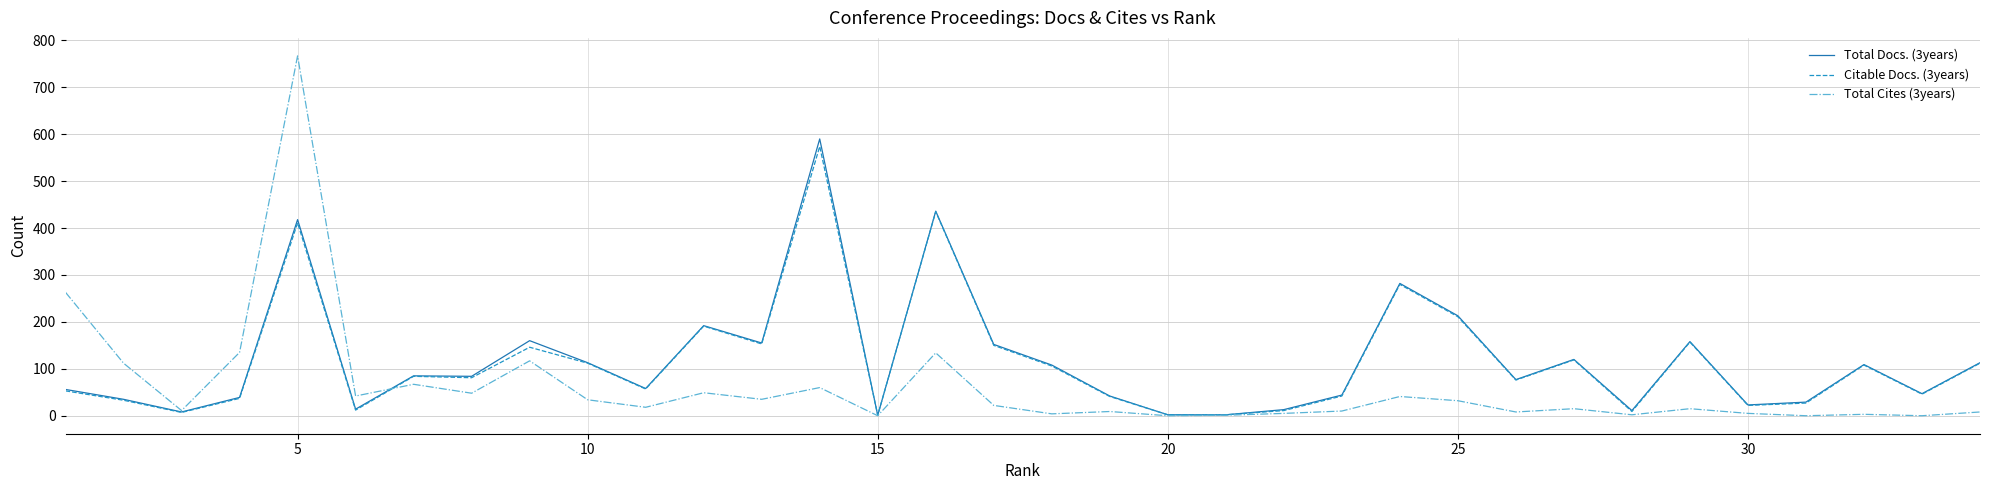

Which series has the largest range (max minus min)?

Total Cites (3years)